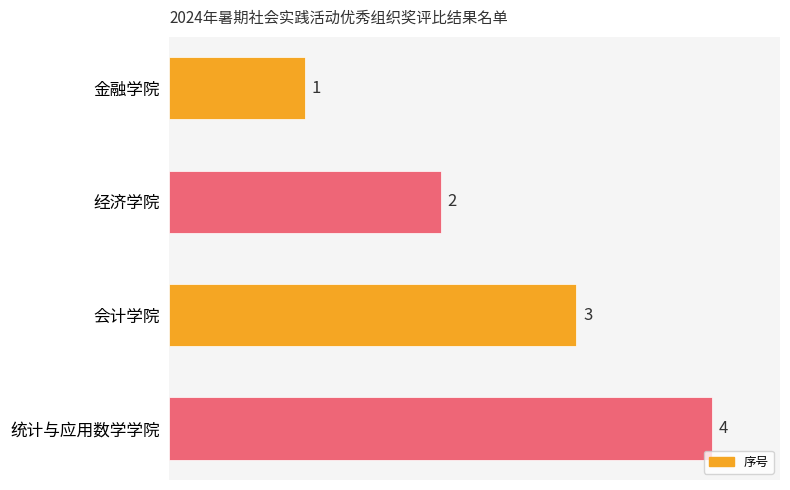

Rank the categories by value from lowest to highest.

金融学院, 经济学院, 会计学院, 统计与应用数学学院